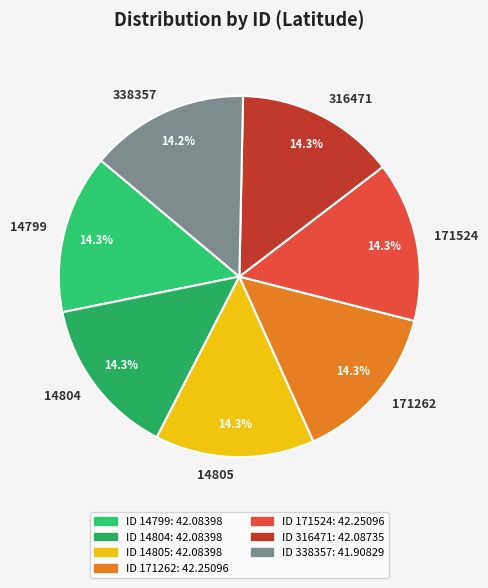

To the nearest percent, what is the combined percentage of 14805 and 14799?

29%